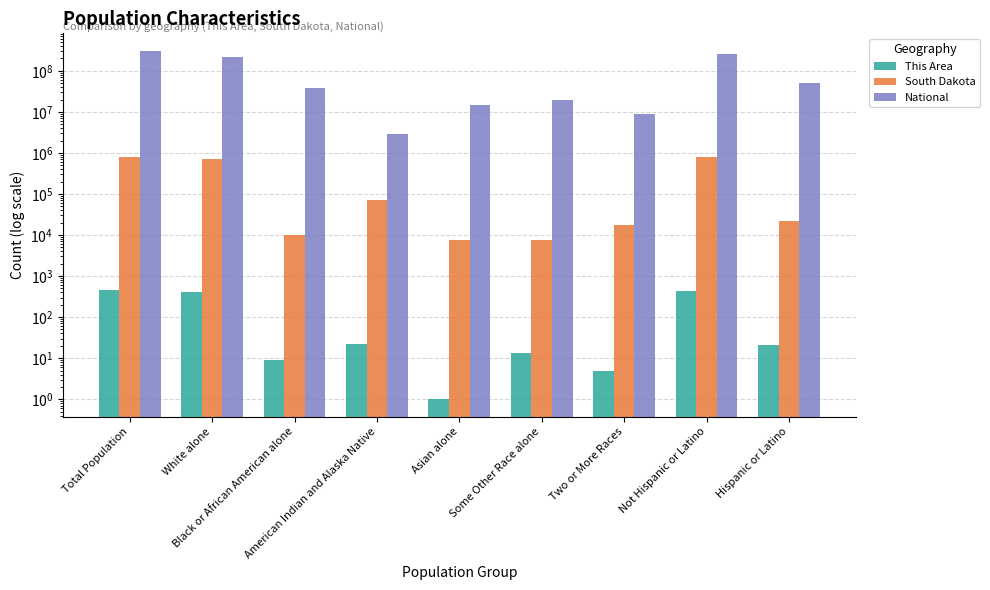

At which label does South Dakota reach its minimum?

Some Other Race alone